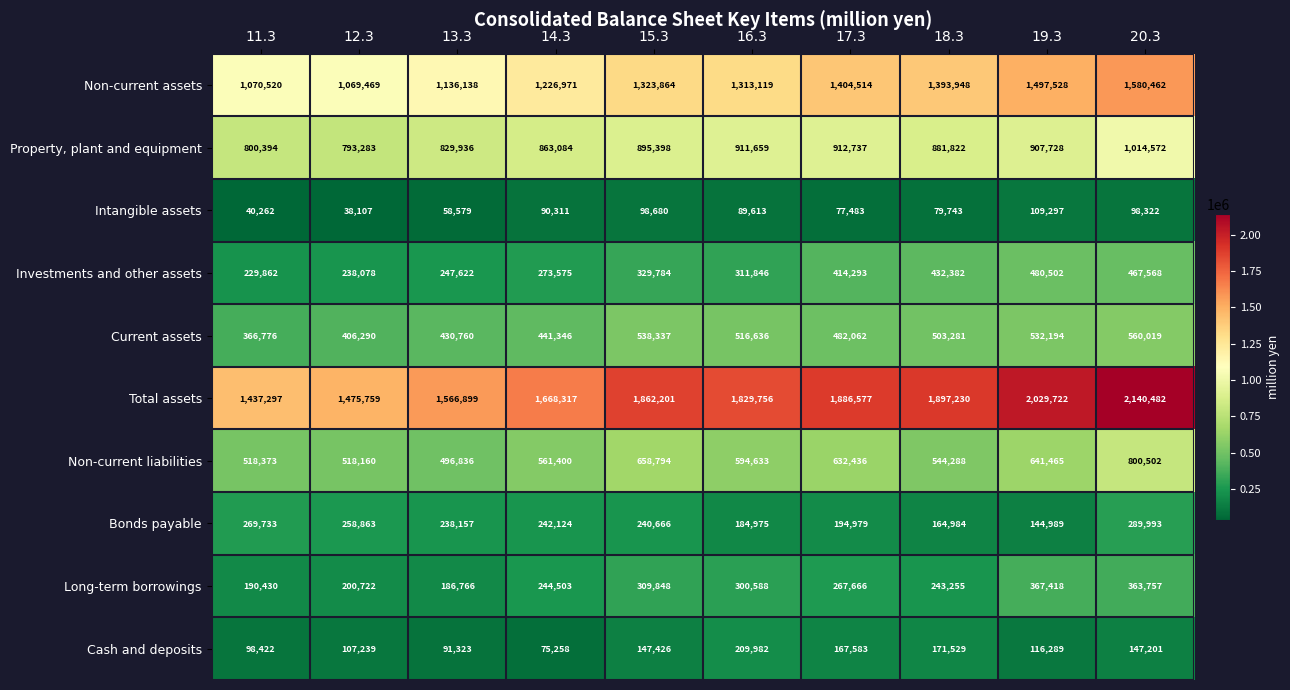

What is the sum of all Cash and deposits values?

1332252